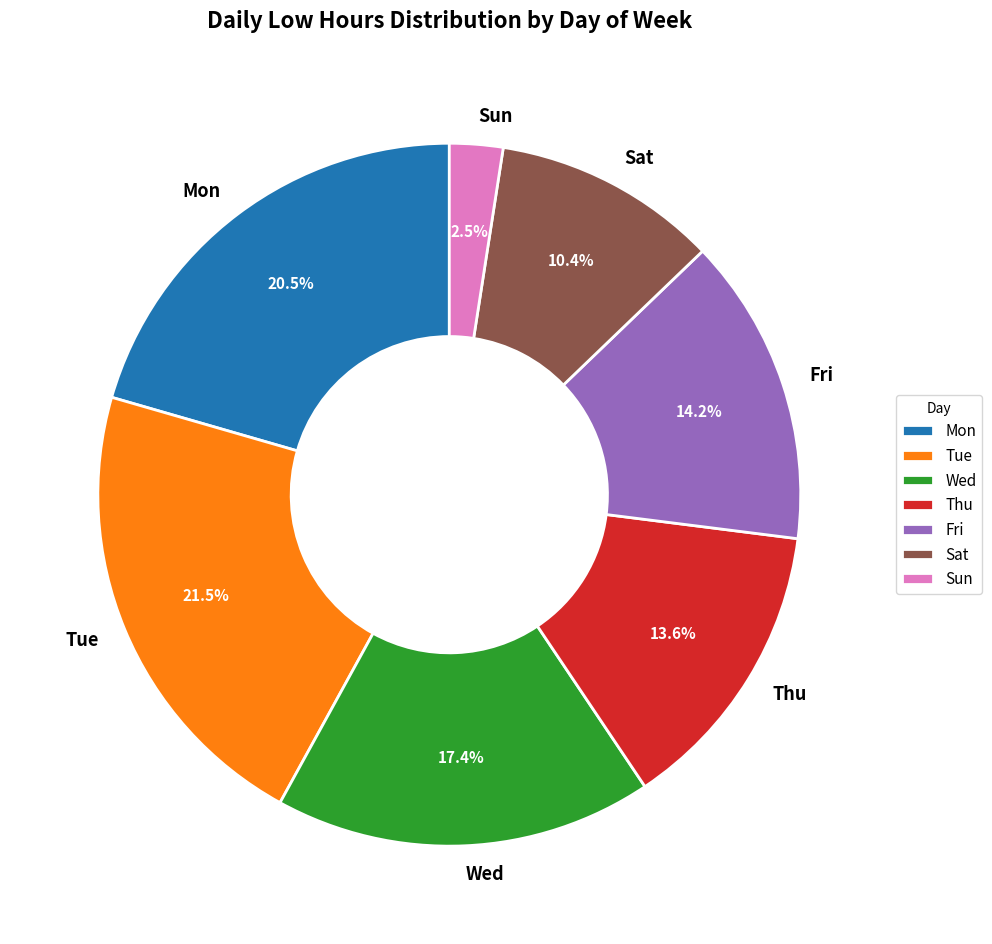

Which has a higher value, Fri or Sun?

Fri